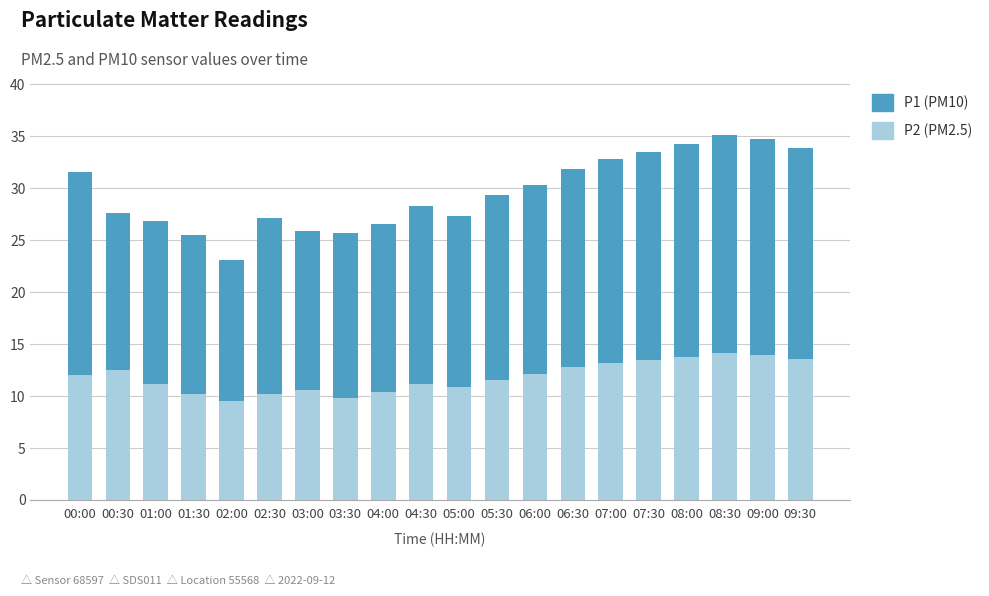

What is the total value across all series at 00:00?

31.6